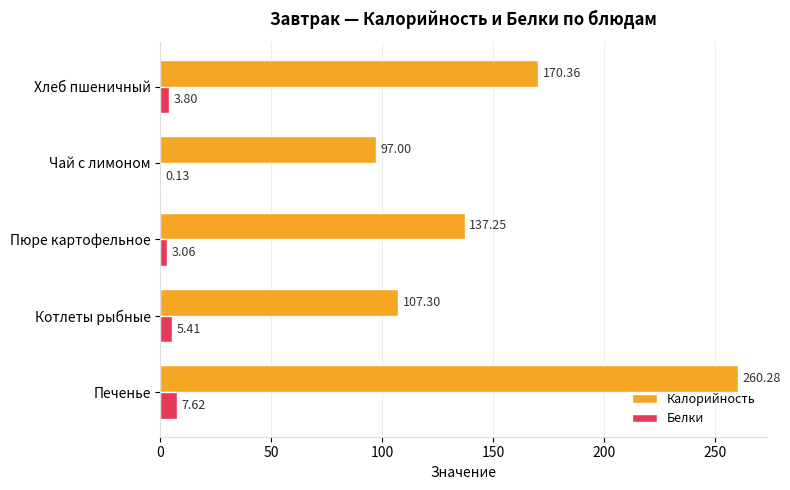

Which series has the largest total across all categories?

Калорийность